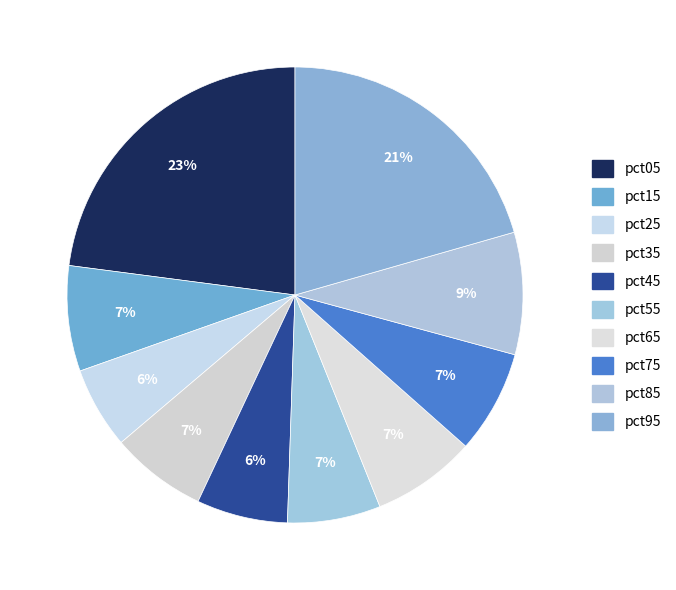

True or false: pct85 accounts for 9% of the total.

True